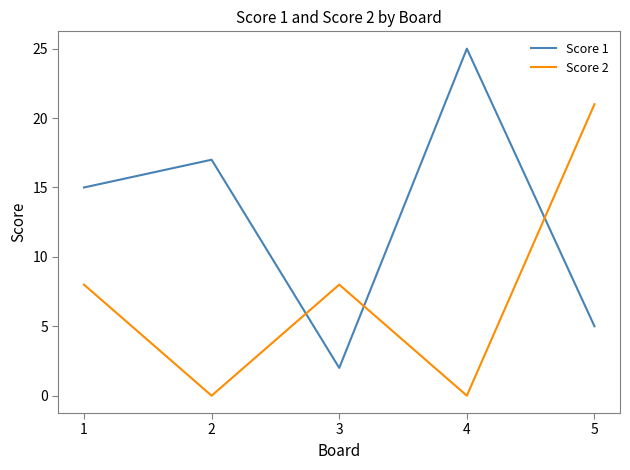

Reading right to left, list all the values displayed in this chart.

Score 1: 5=5	4=25	3=2	2=17	1=15
Score 2: 5=21	4=0	3=8	2=0	1=8